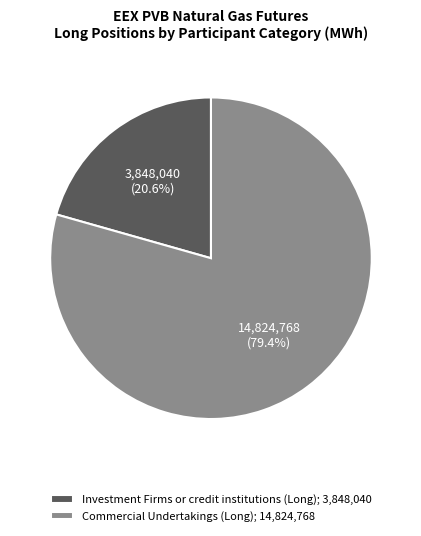

Between Investment Firms or credit institutions (Long); 3,848,040 and Commercial Undertakings (Long); 14,824,768, which is larger?

Commercial Undertakings (Long); 14,824,768